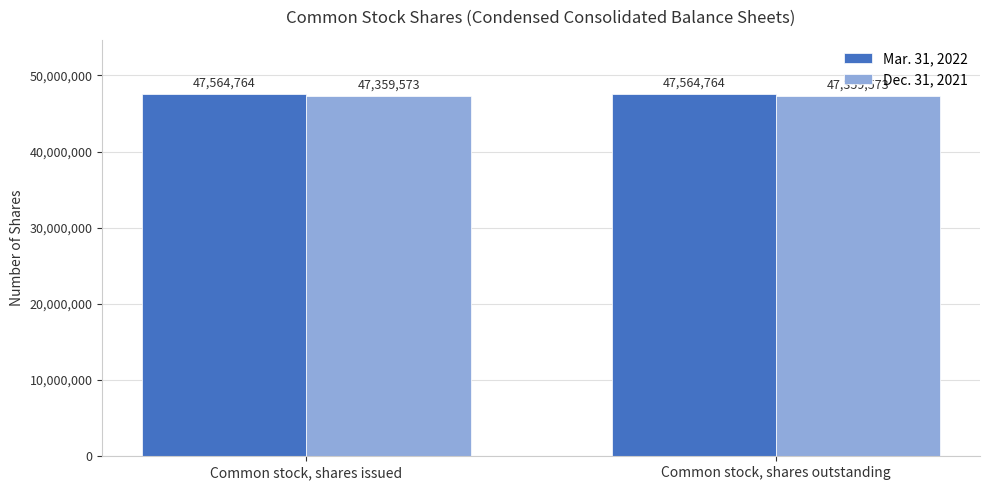

What is the spread (max minus min) of values at Common stock, shares issued?

205191